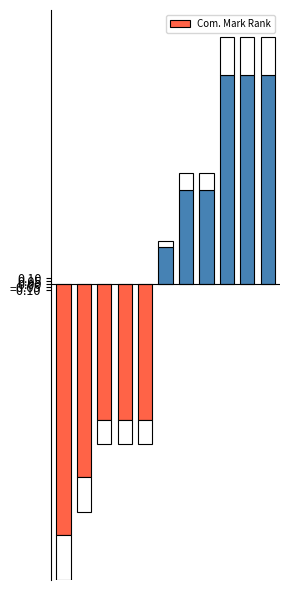

What is the sum of the values at 4 and 5?

-1.7